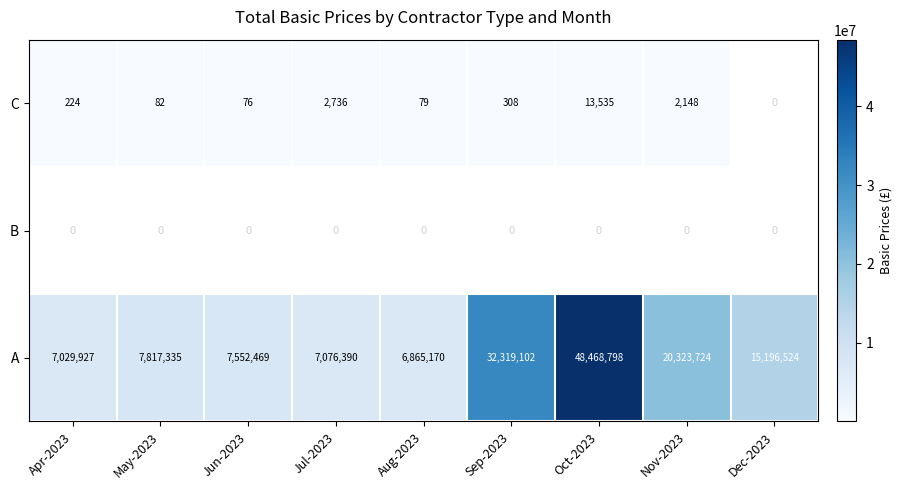

Rank the categories by A value from highest to lowest.

Oct-2023, Sep-2023, Nov-2023, Dec-2023, May-2023, Jun-2023, Jul-2023, Apr-2023, Aug-2023